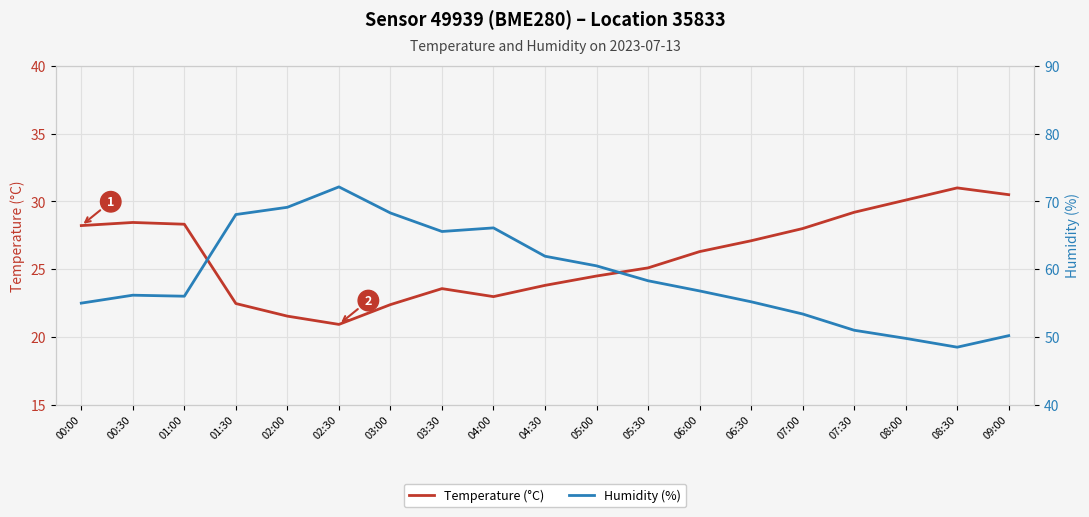

What is the smallest value displayed?

20.9